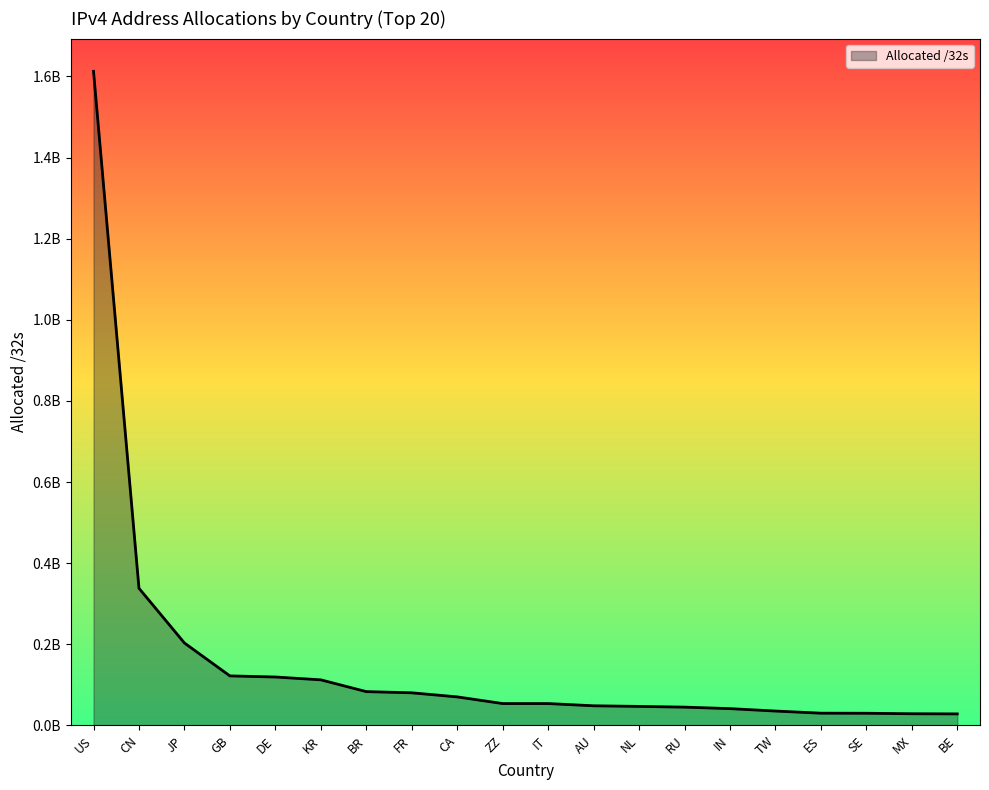

Does the chart display data point markers on the line(s)?

No